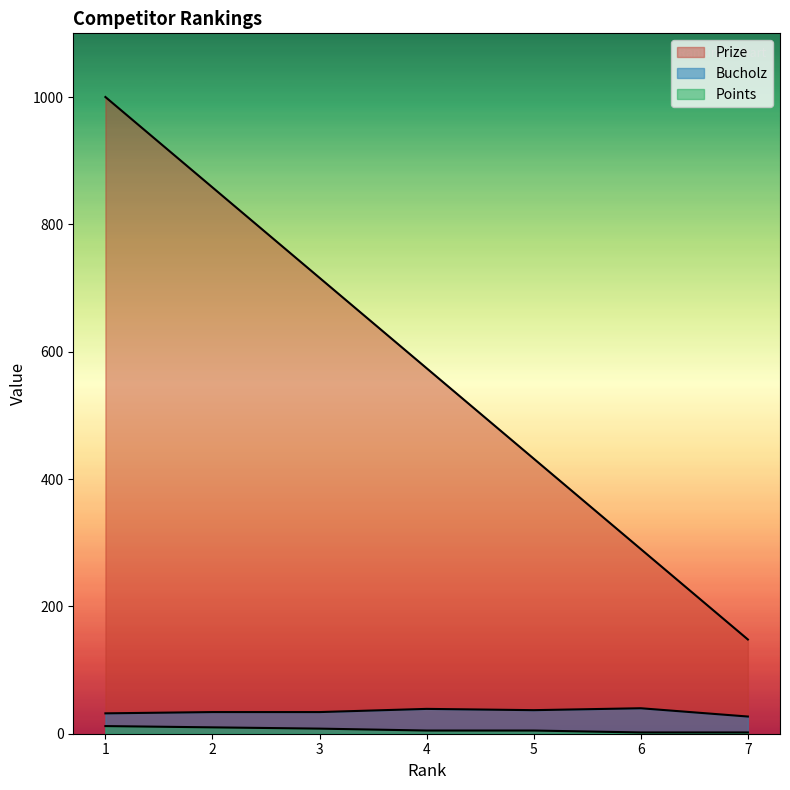

Rank the series by their maximum value, from lowest to highest.

Points, Bucholz, Prize